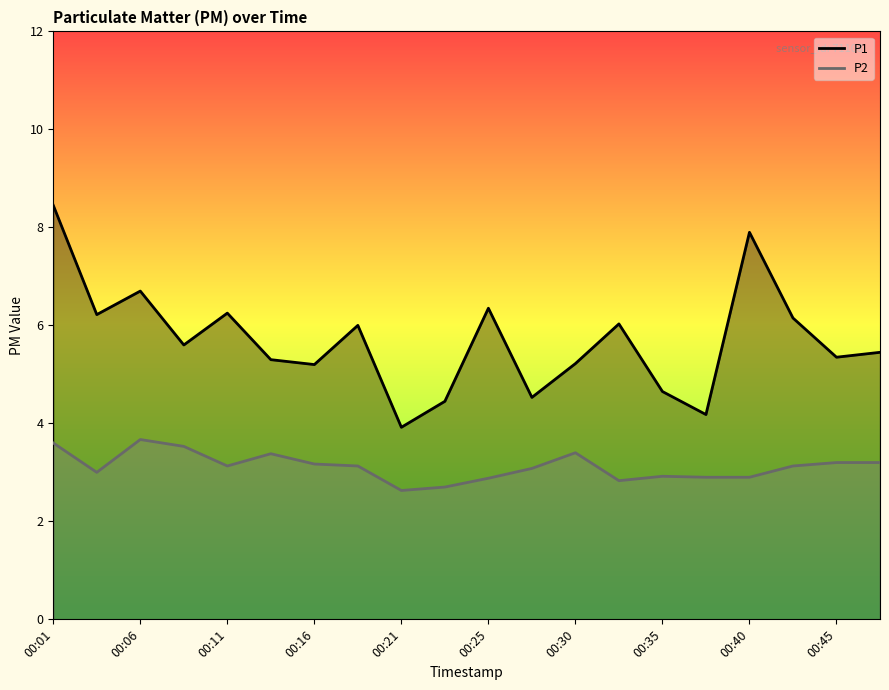

At which label does P1 first exceed 5?

00:01